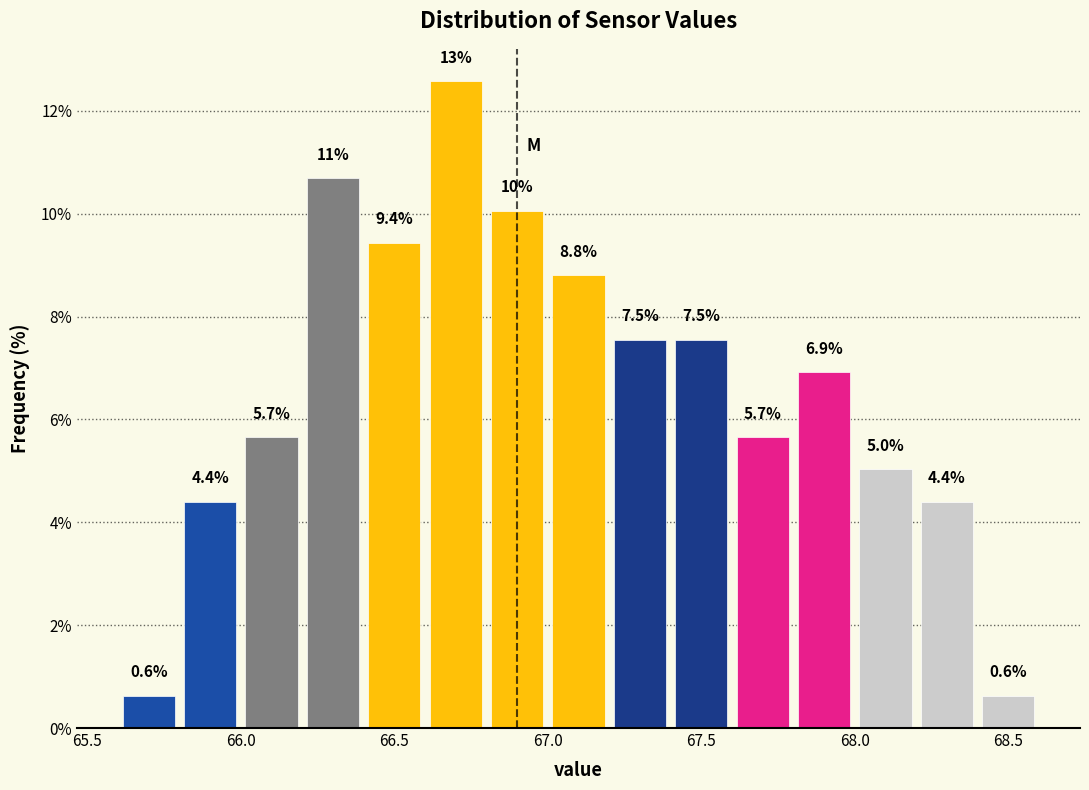

Over which range of the x-axis is the bar tallest?

66.6 to 66.8